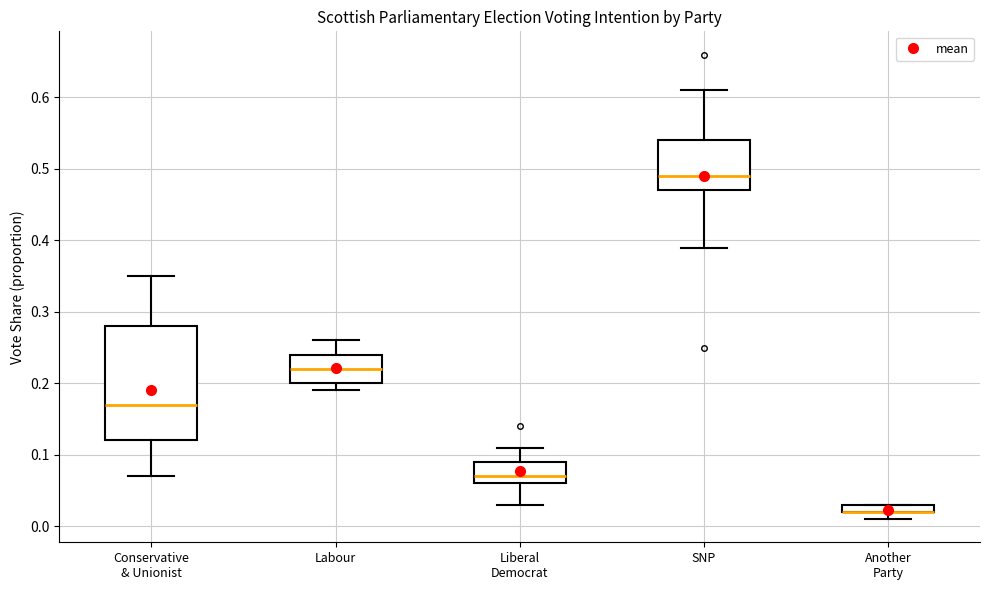

Where does the lower whisker of the box for Conservative & Unionist end on the y-axis? The values are not printed on the chart, so give them approximately, as read against the axis.

0.07